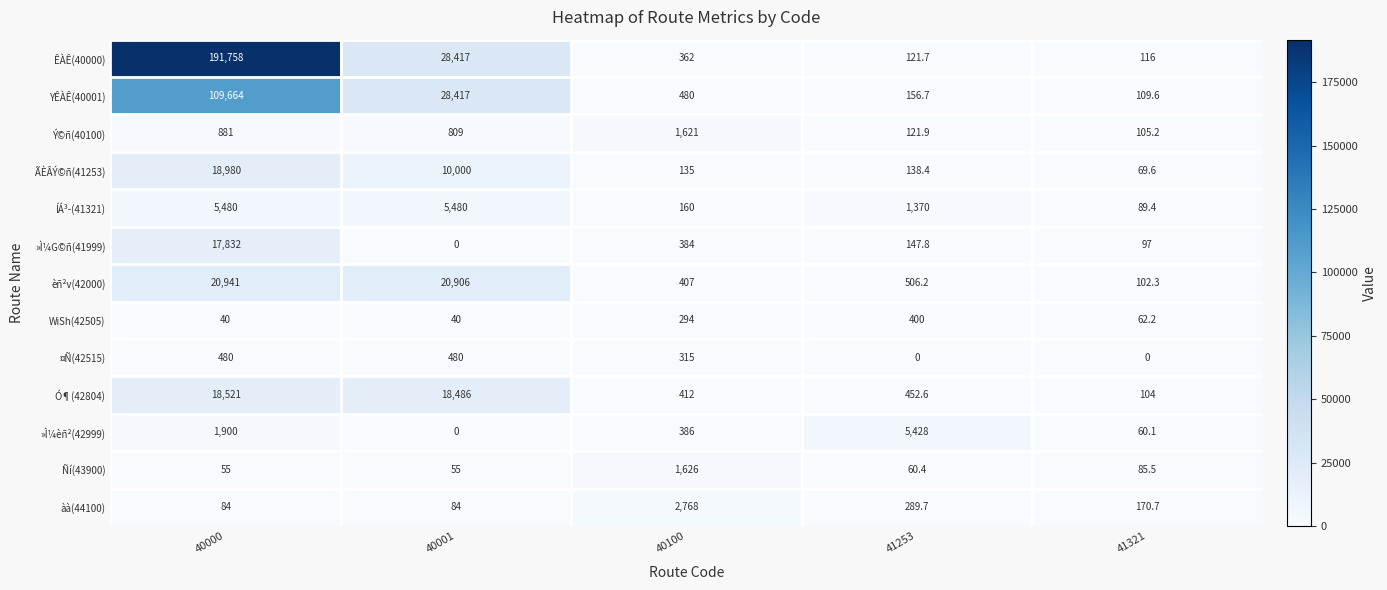

At which label does èñ²v(42000) reach its peak?

40000